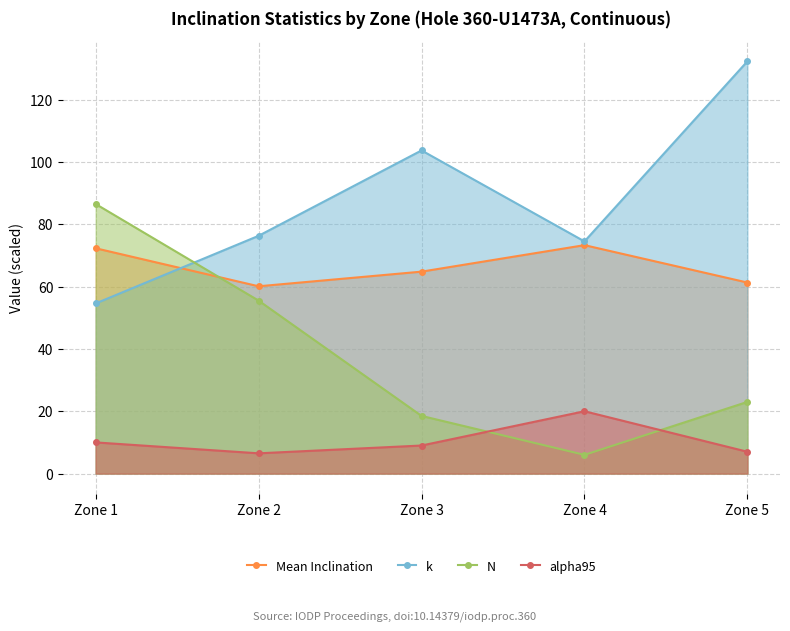

True or false: Mean Inclination and k cross at least once.

True